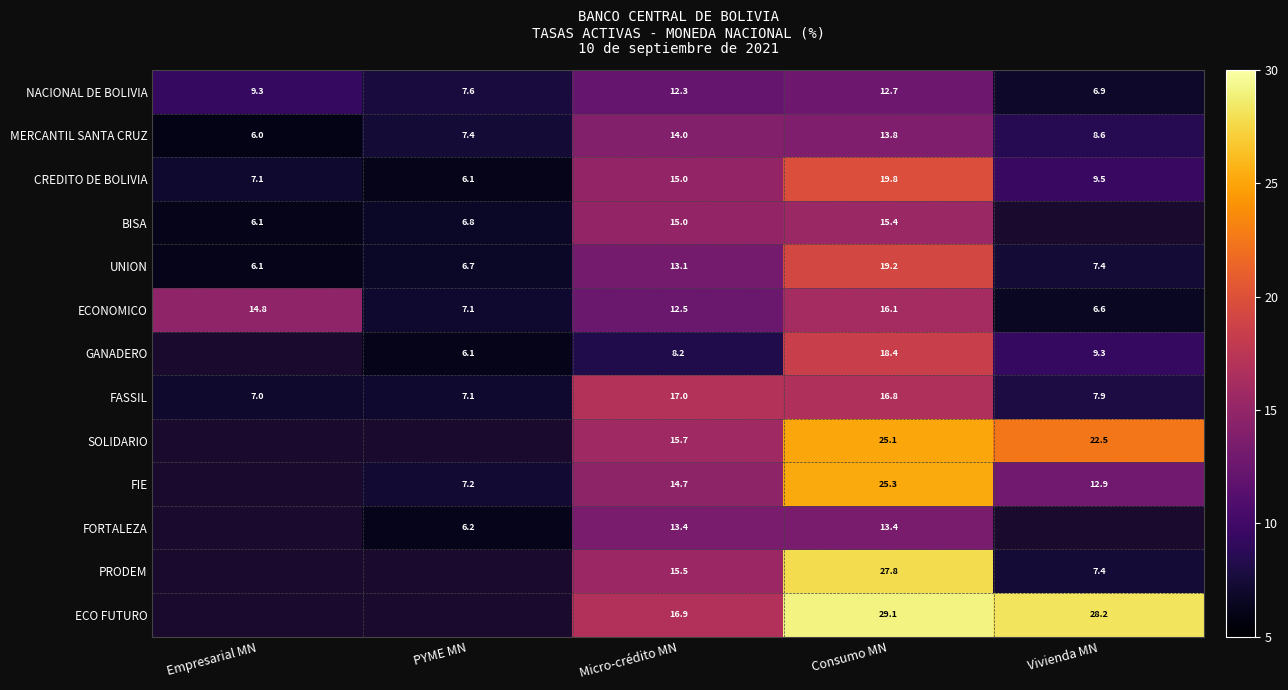

What is the sum of the ECONOMICO values at Empresarial MN and Vivienda MN?

21.4